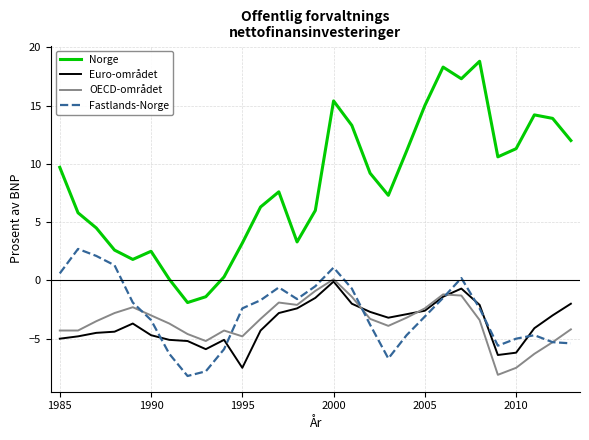

True or false: Norge and Fastlands-Norge cross at least once.

False